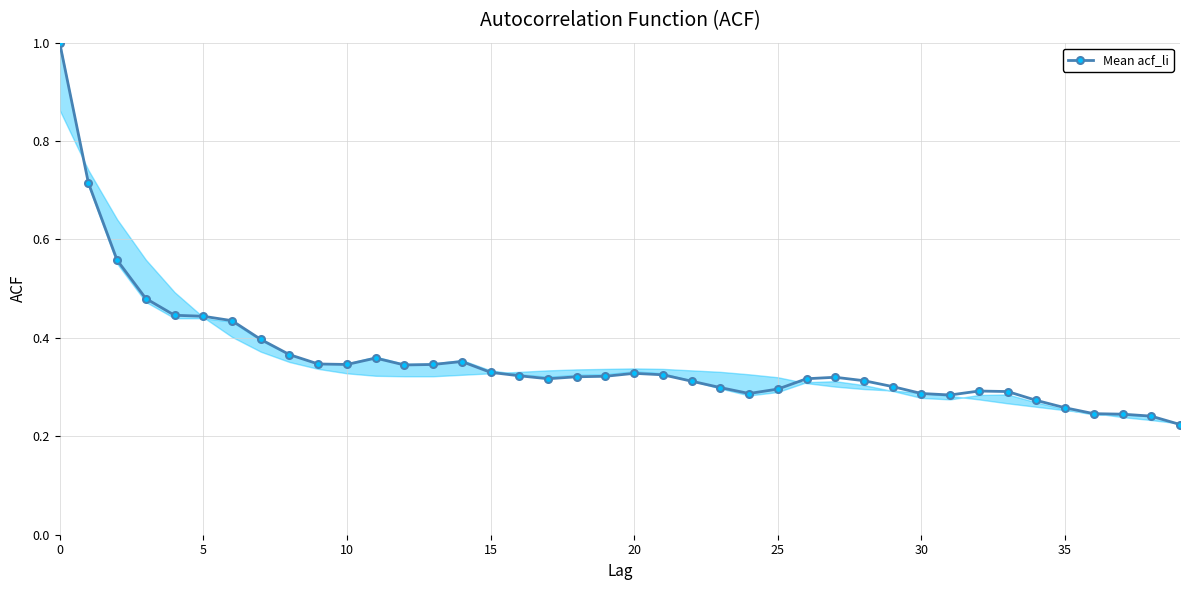

What is the difference between the maximum and minimum values?

0.8